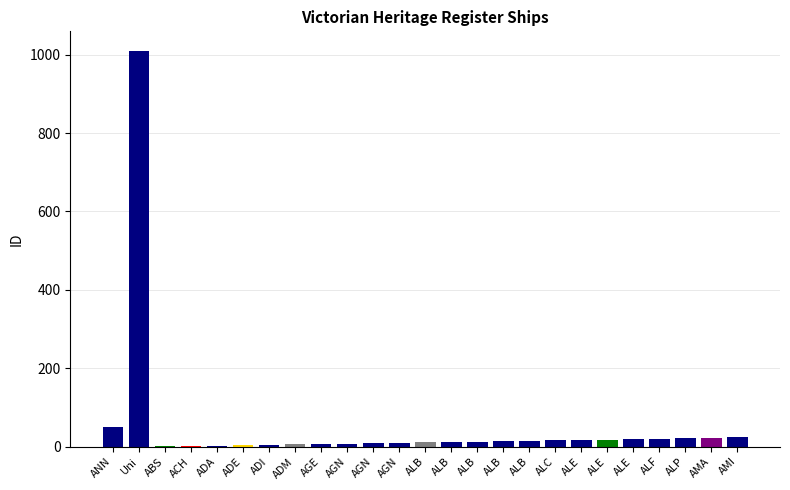

What is the maximum value shown in the chart?

1009